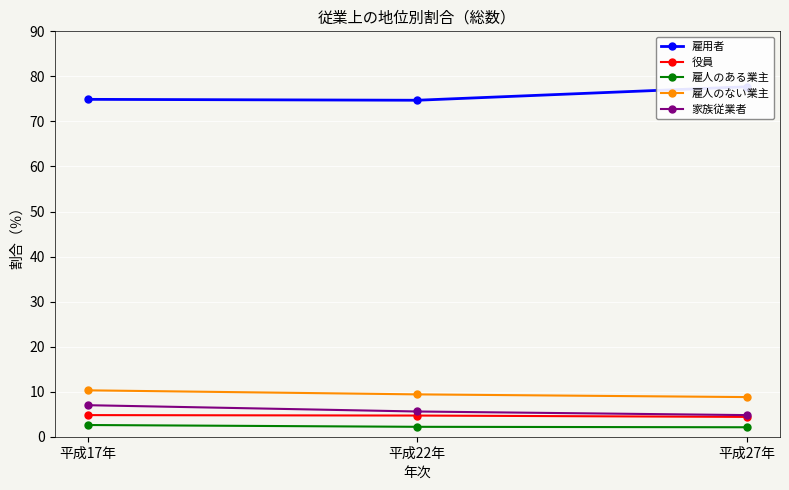

Reading right to left, extract all data points from this chart.

雇用者: 77.7	74.7	74.9
役員: 4.4	4.7	4.8
雇人のある業主: 2.1	2.2	2.6
雇人のない業主: 8.8	9.4	10.3
家族従業者: 4.8	5.6	7.0